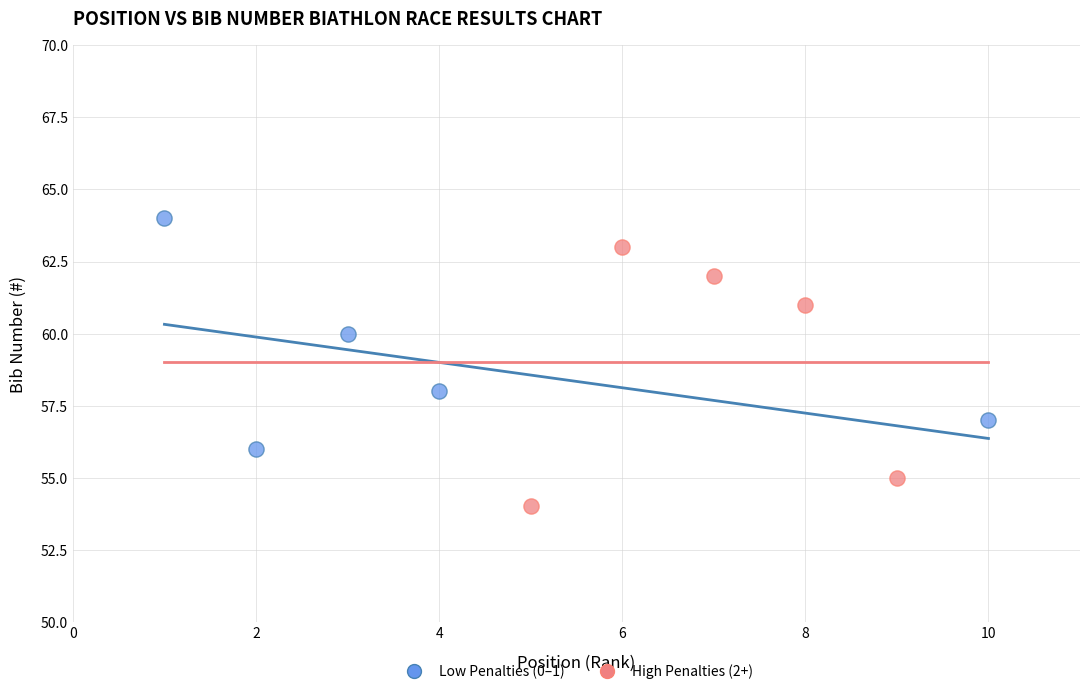

What are all the series names shown in the legend?

Low Penalties (0–1), High Penalties (2+)